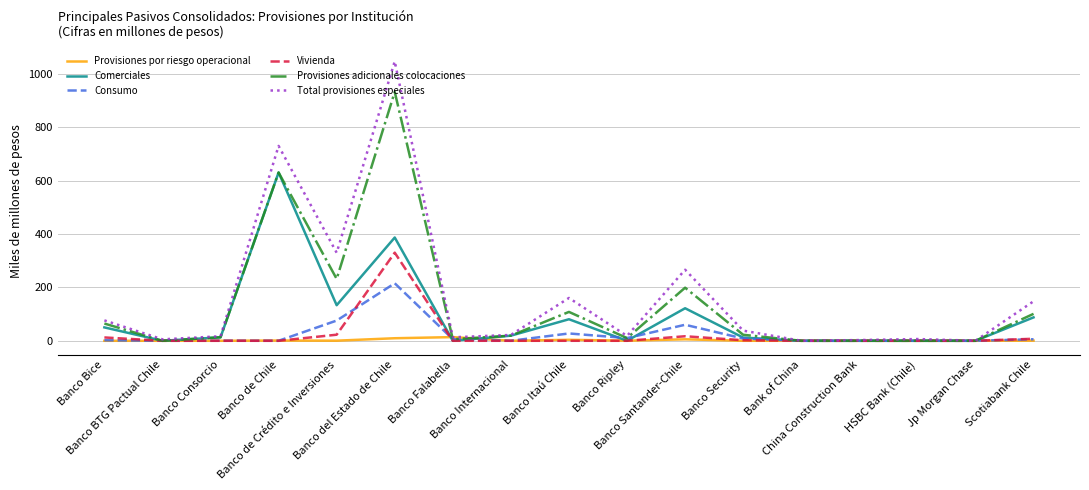

What is the difference between the maximum and minimum values in the Comerciales series?

631.2